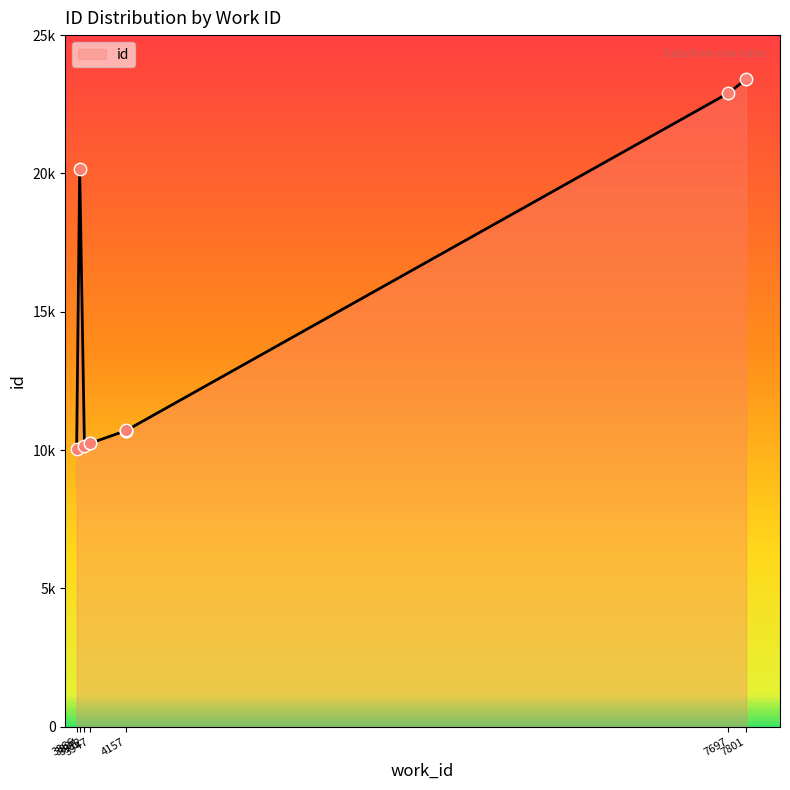

Approximately how many times larger is the value at 4157 compared to 4157?

1.0